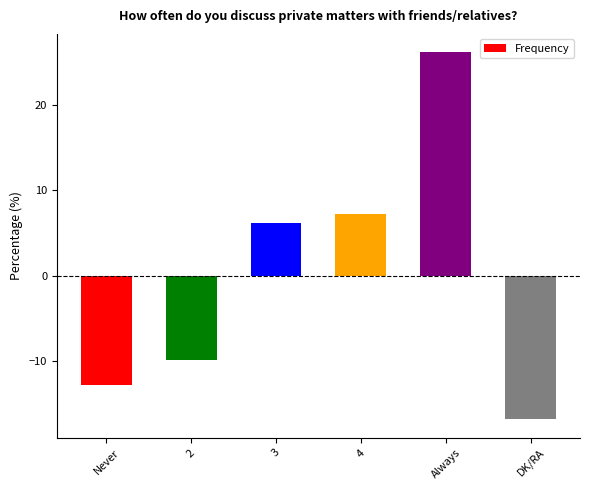

Reading left to right, list all the values displayed in this chart.

-12.8	-9.8	6.2	7.2	26.2	-16.8